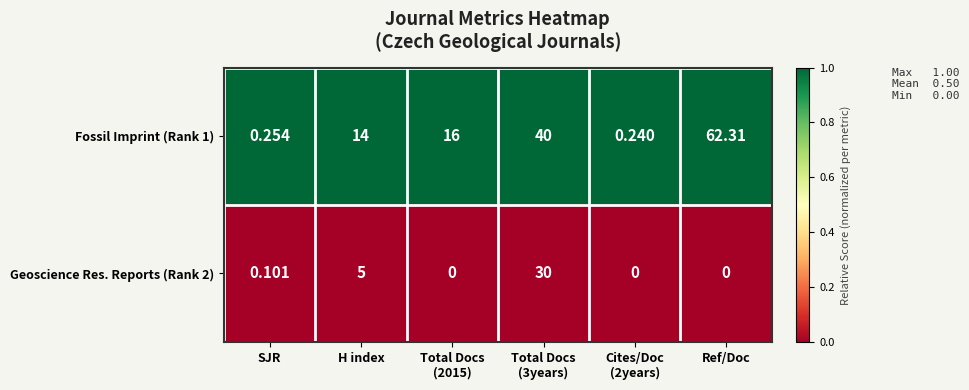

Between SJR and Cites/Doc
(2years), which series saw the biggest shift?

Geoscience Res. Reports (Rank 2)